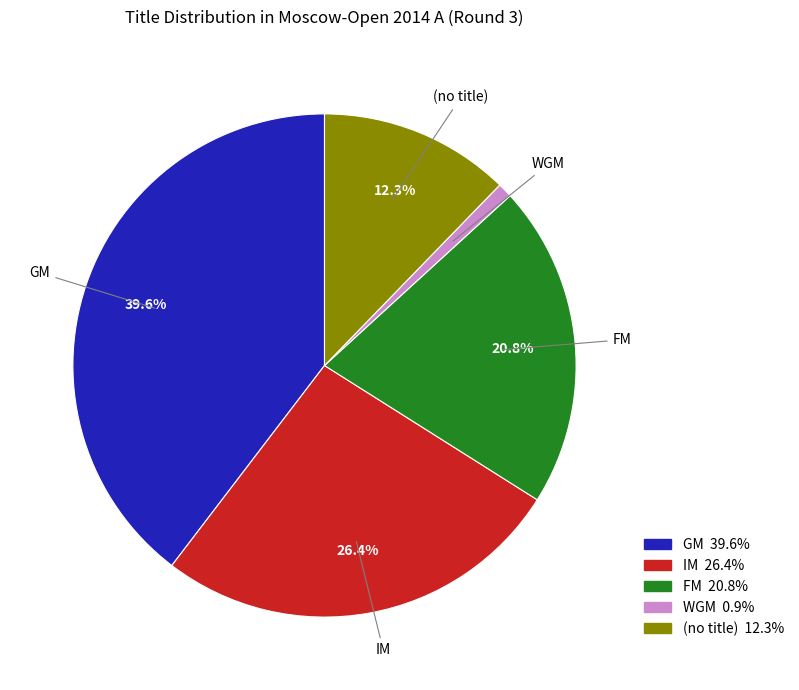

Is there any slice that represents more than half of the pie?

No